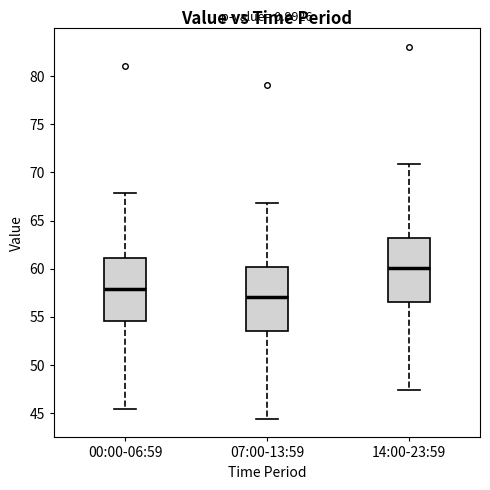

Which box's median line is the highest?

14:00-23:59